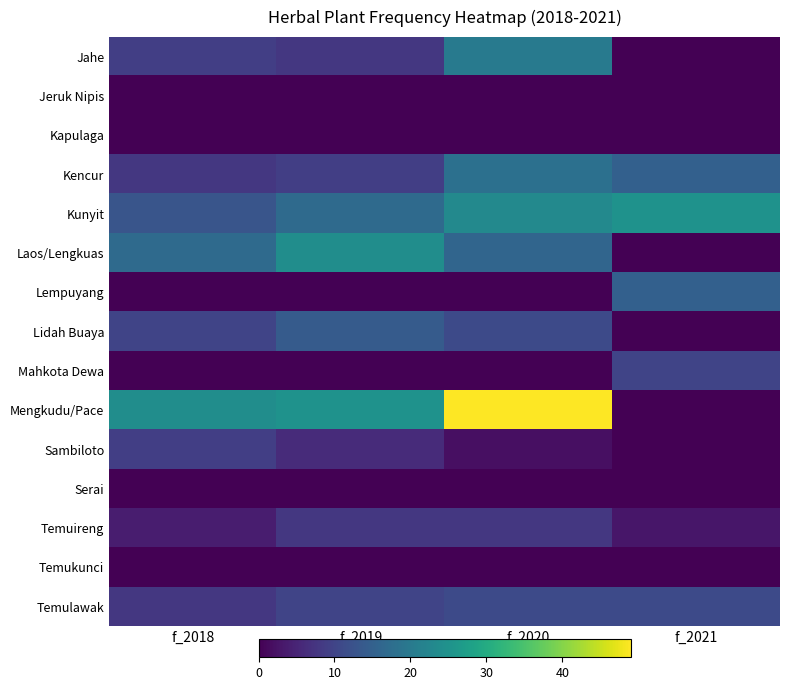

Reading left to right, list all the values displayed in this chart.

Jahe: f_2018=9	f_2019=8	f_2020=20	f_2021=0
Jeruk Nipis: f_2018=0	f_2019=0	f_2020=0	f_2021=0
Kapulaga: f_2018=0	f_2019=0	f_2020=0	f_2021=0
Kencur: f_2018=8	f_2019=9	f_2020=18	f_2021=15
Kunyit: f_2018=13	f_2019=17	f_2020=23	f_2021=25
Laos/Lengkuas: f_2018=17	f_2019=24	f_2020=16	f_2021=0
Lempuyang: f_2018=0	f_2019=0	f_2020=0	f_2021=15
Lidah Buaya: f_2018=10	f_2019=14	f_2020=11	f_2021=0
Mahkota Dewa: f_2018=0	f_2019=0	f_2020=0	f_2021=10
Mengkudu/Pace: f_2018=24	f_2019=25	f_2020=49	f_2021=0
Sambiloto: f_2018=9	f_2019=6	f_2020=2	f_2021=0
Serai: f_2018=0	f_2019=0	f_2020=0	f_2021=0
Temuireng: f_2018=4	f_2019=8	f_2020=8	f_2021=3
Temukunci: f_2018=0	f_2019=0	f_2020=0	f_2021=0
Temulawak: f_2018=8	f_2019=10	f_2020=11	f_2021=11